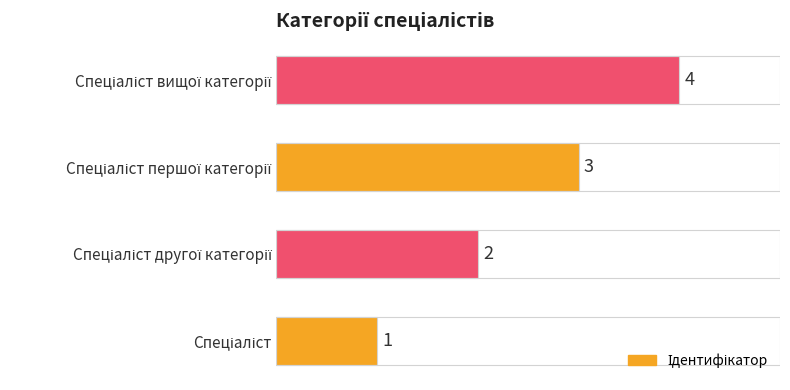

What is the greatest value displayed?

4